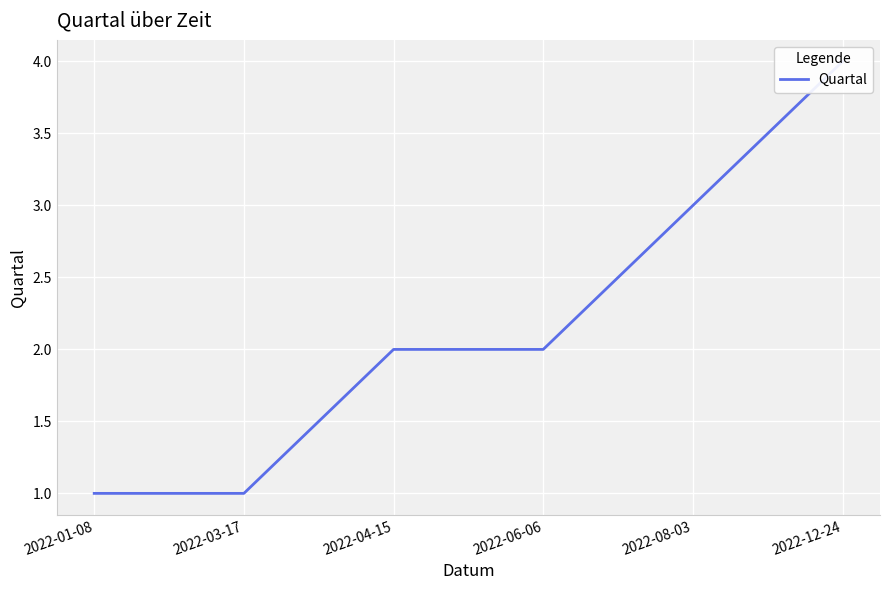

Which category has the highest value across all series?

2022-12-24